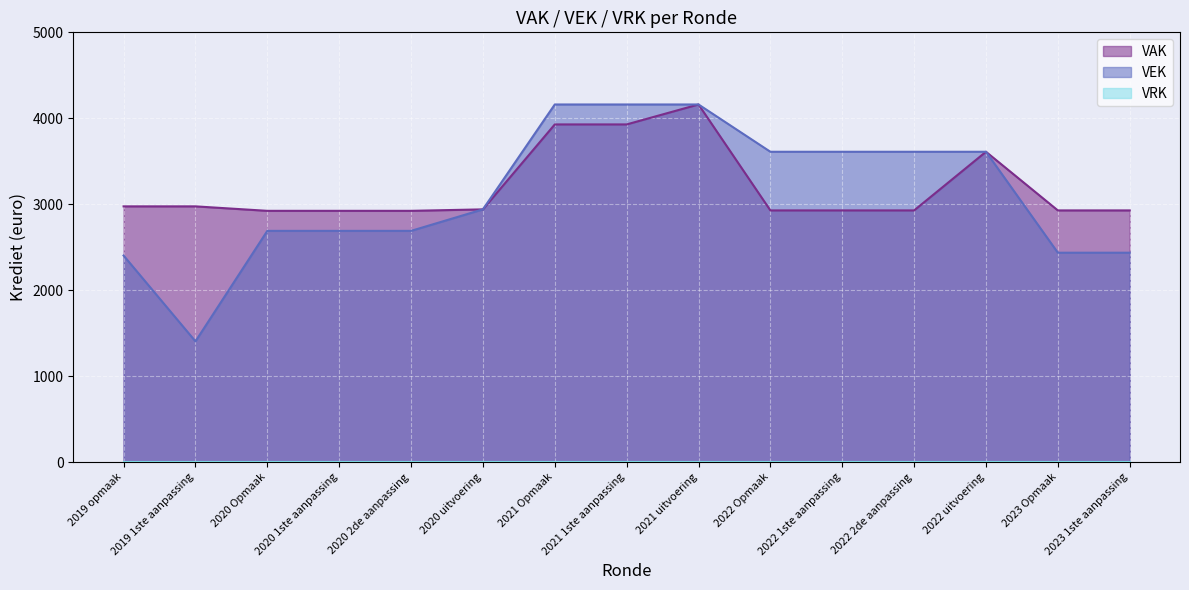

Is the value of VEK at 2022 2de aanpassing greater than the value of VAK at 2021 uitvoering?

No